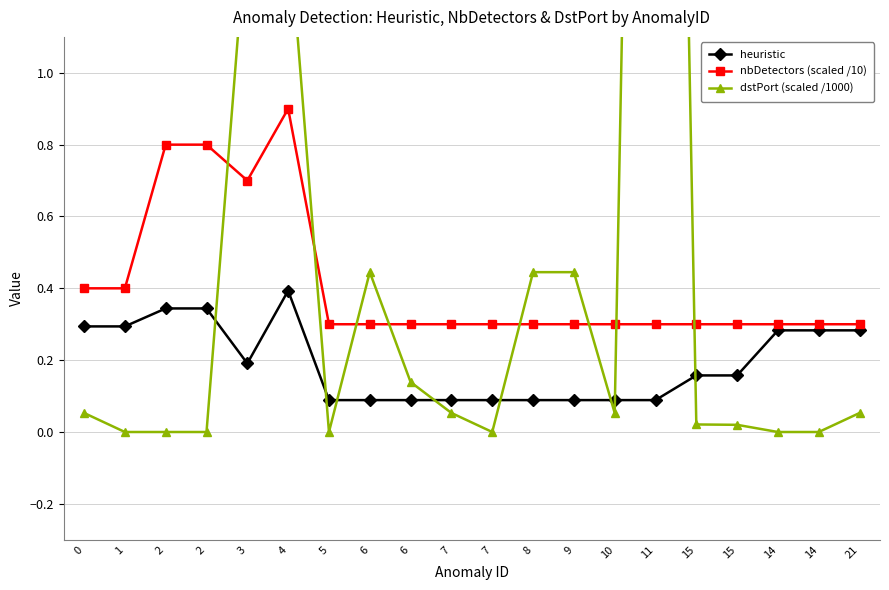

What is the label of the 5th point from the left?

3